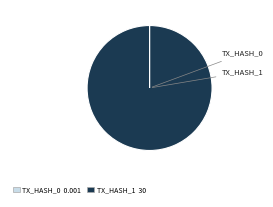

Does any single category account for the majority?

Yes